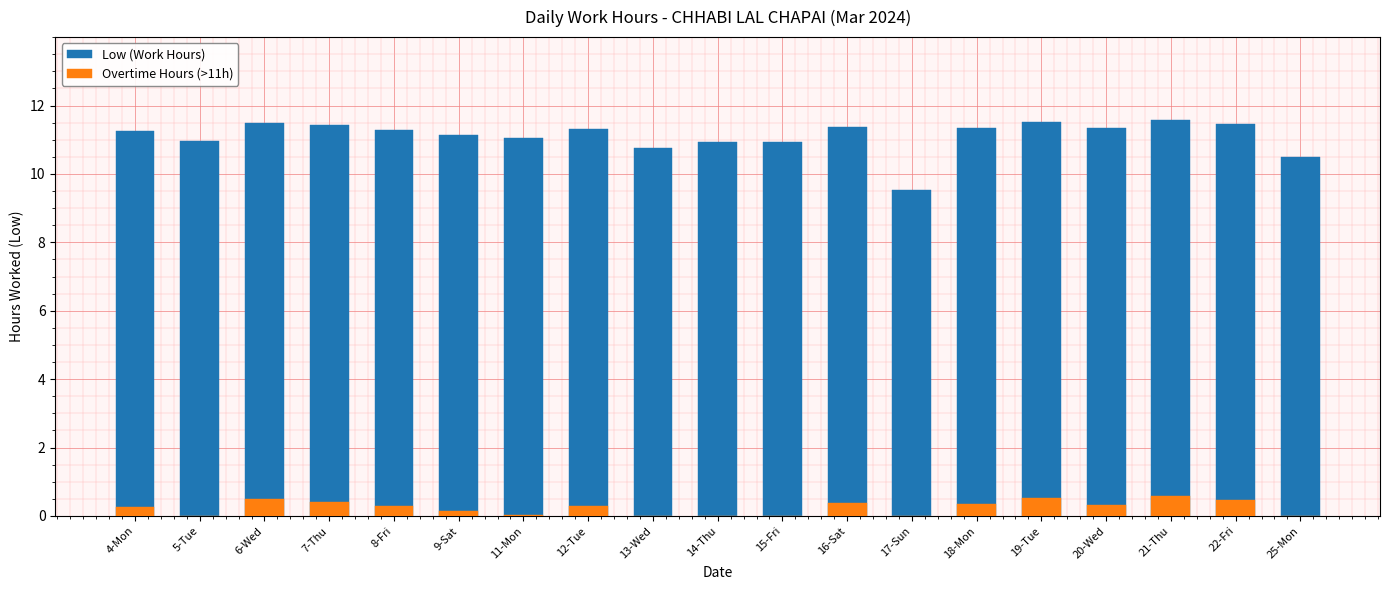

What is the sum of all Overtime Hours (>11h) values?

4.6